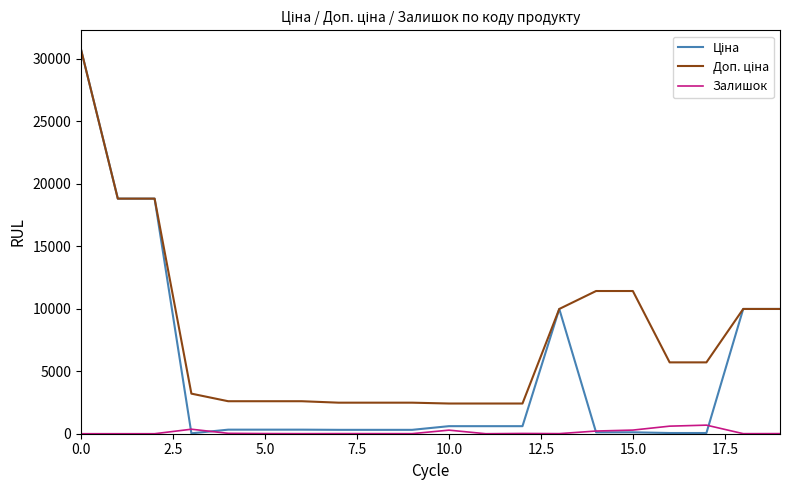

What is the difference between the maximum and minimum values in the Залишок series?

686.0